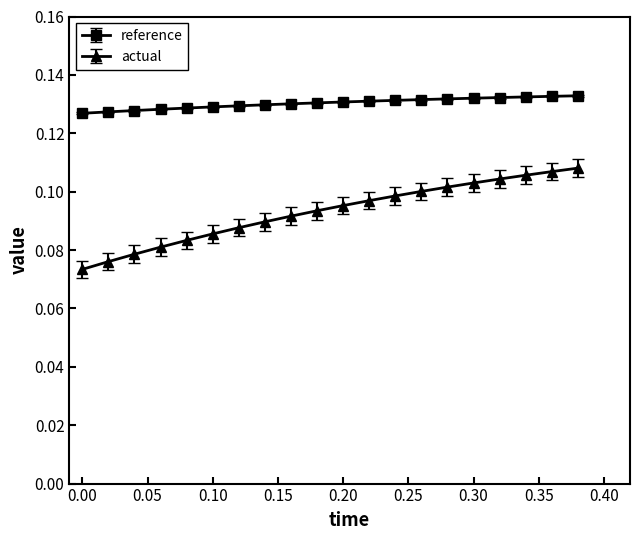

True or false: actual and reference cross at least once.

False